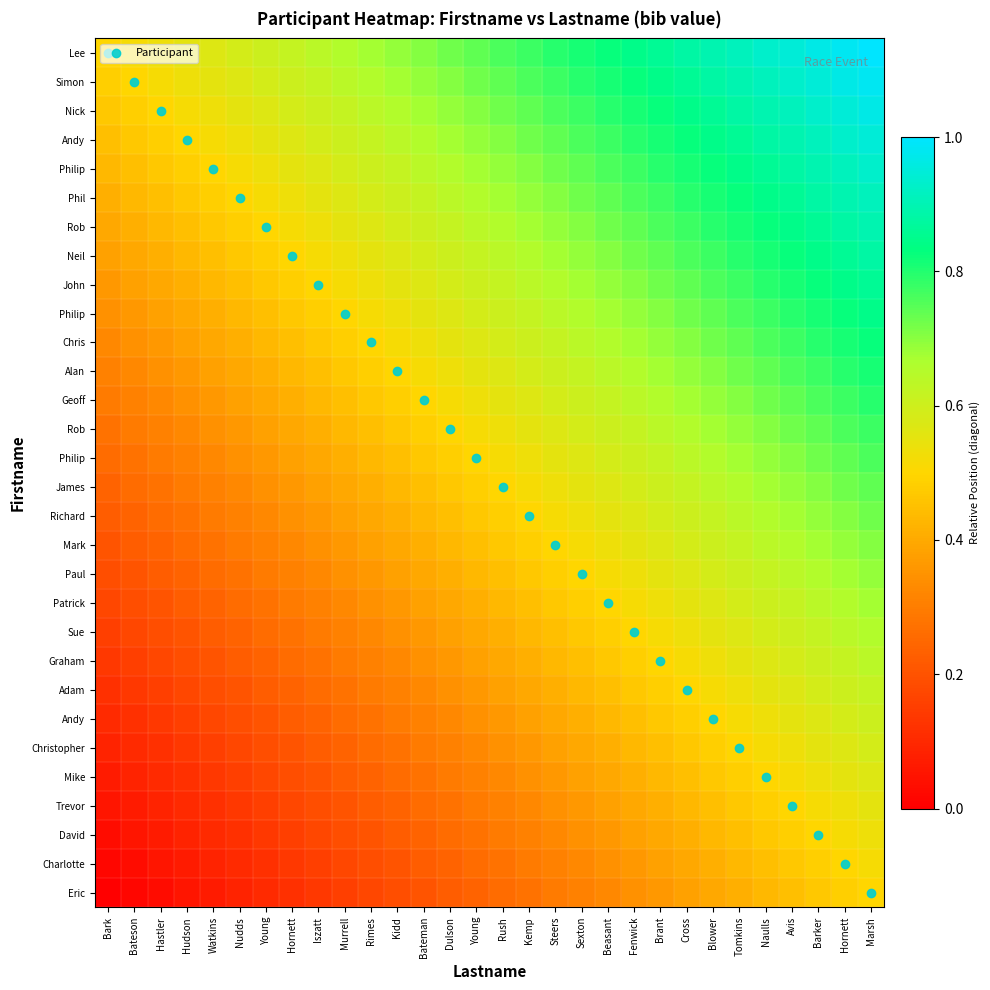

Between Bateson and Avis, which is larger?

Avis